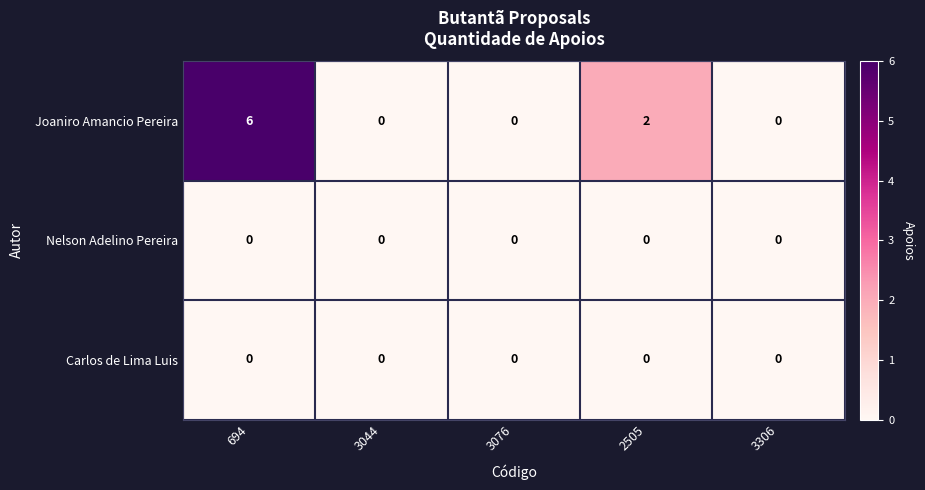

What is the maximum value shown in the chart?

6